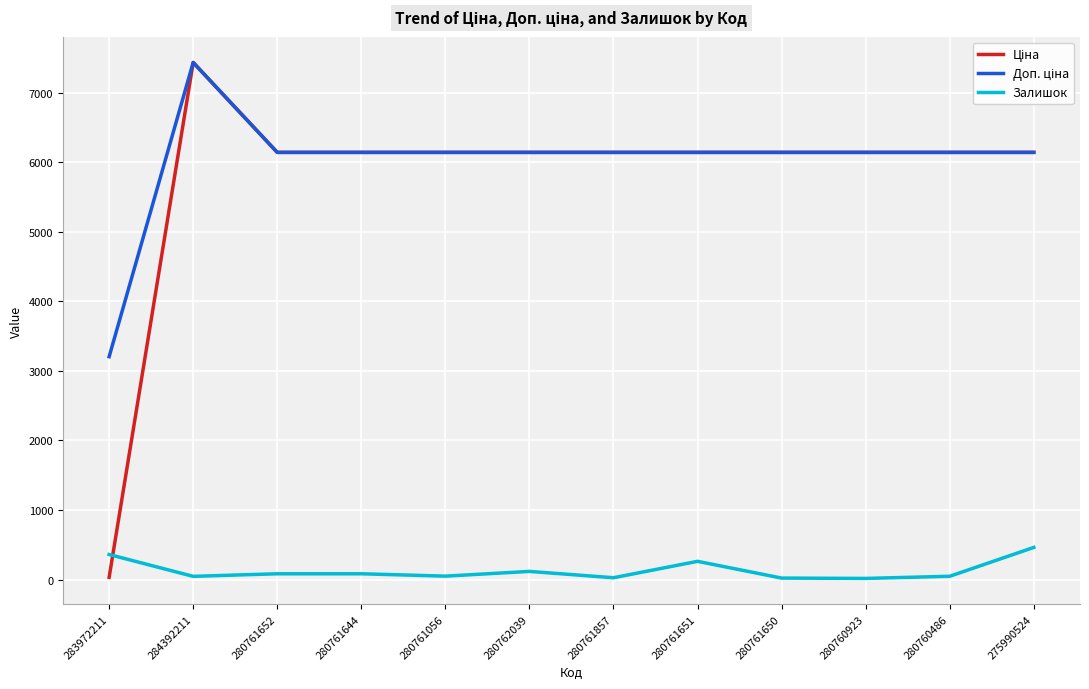

Which label corresponds to the largest value in the chart?

284392211